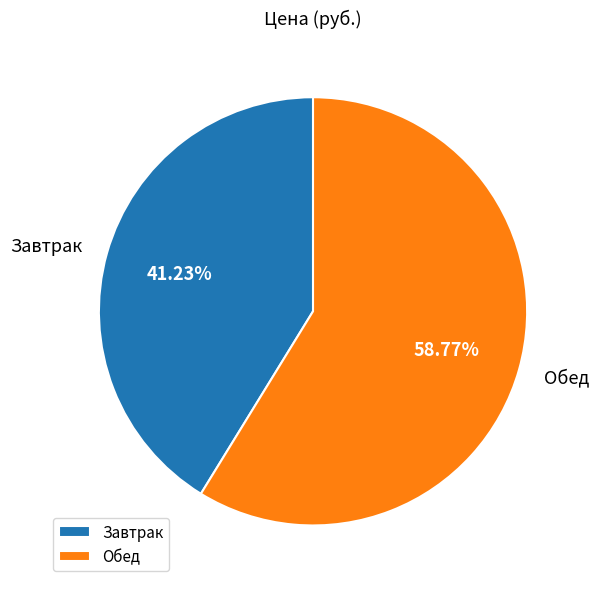

What is the largest slice in the pie chart?

Обед